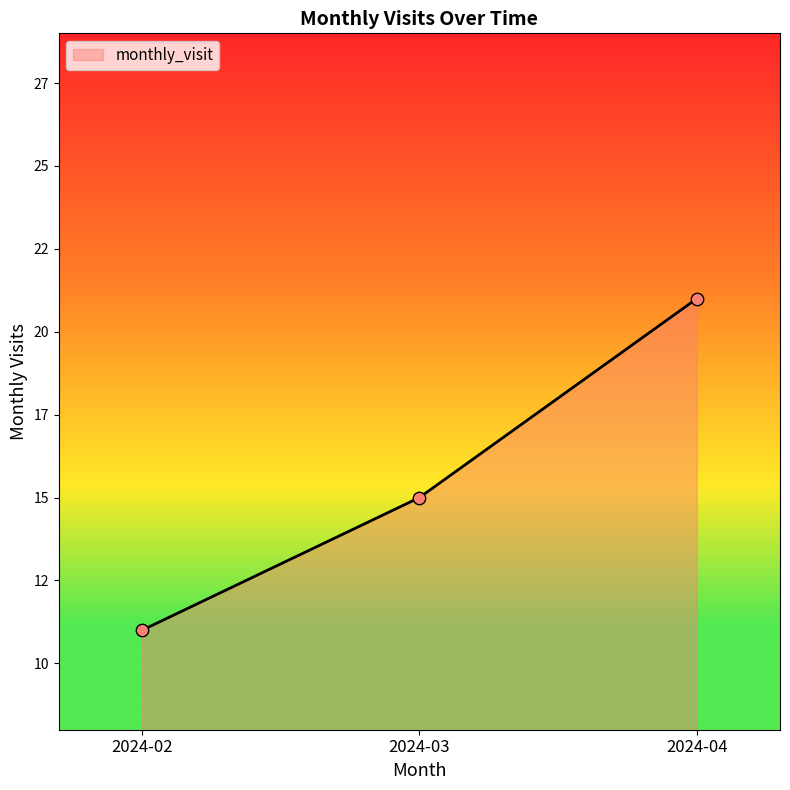

Does the chart have visible grid lines?

No